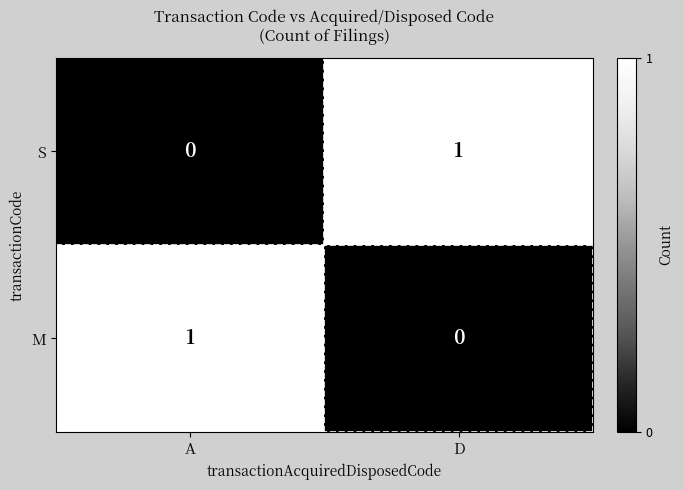

Reading left to right, what are all the values shown in this chart?

S: A=0	D=1
M: A=1	D=0